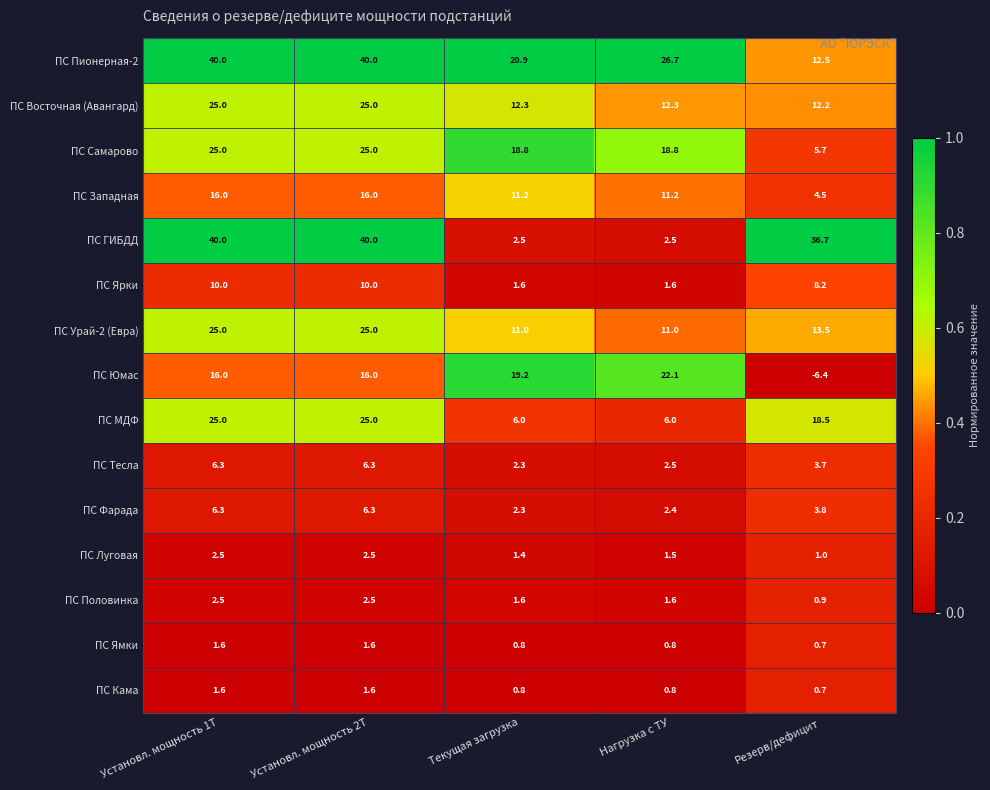

What is the sum of the ПС Ярки values at Резерв/дефицит and Текущая загрузка?

9.8